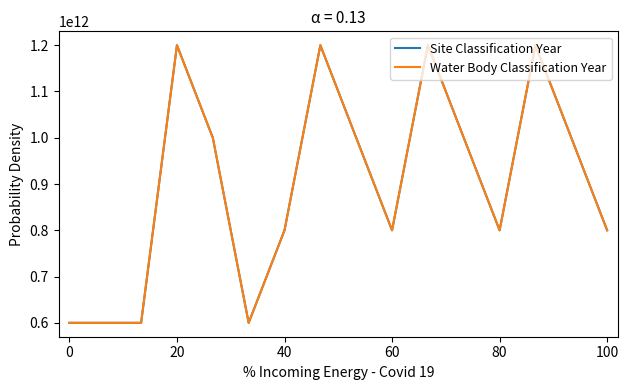

Does the chart have visible grid lines?

No